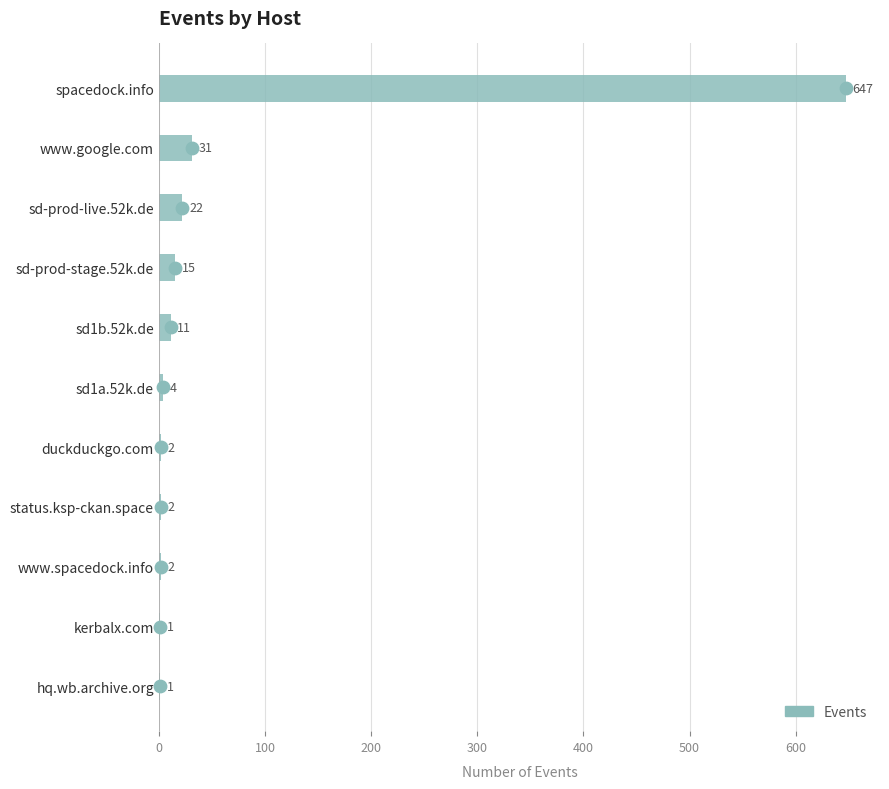

What is the change in value from www.spacedock.info to kerbalx.com?

-1